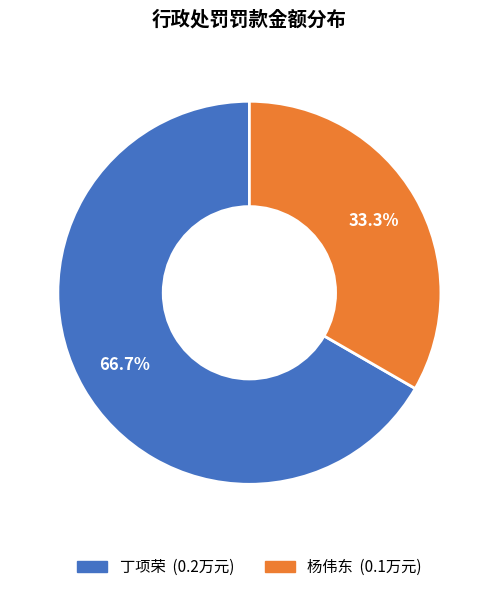

To the nearest percent, what is the difference between the largest and smallest slice percentages?

33%